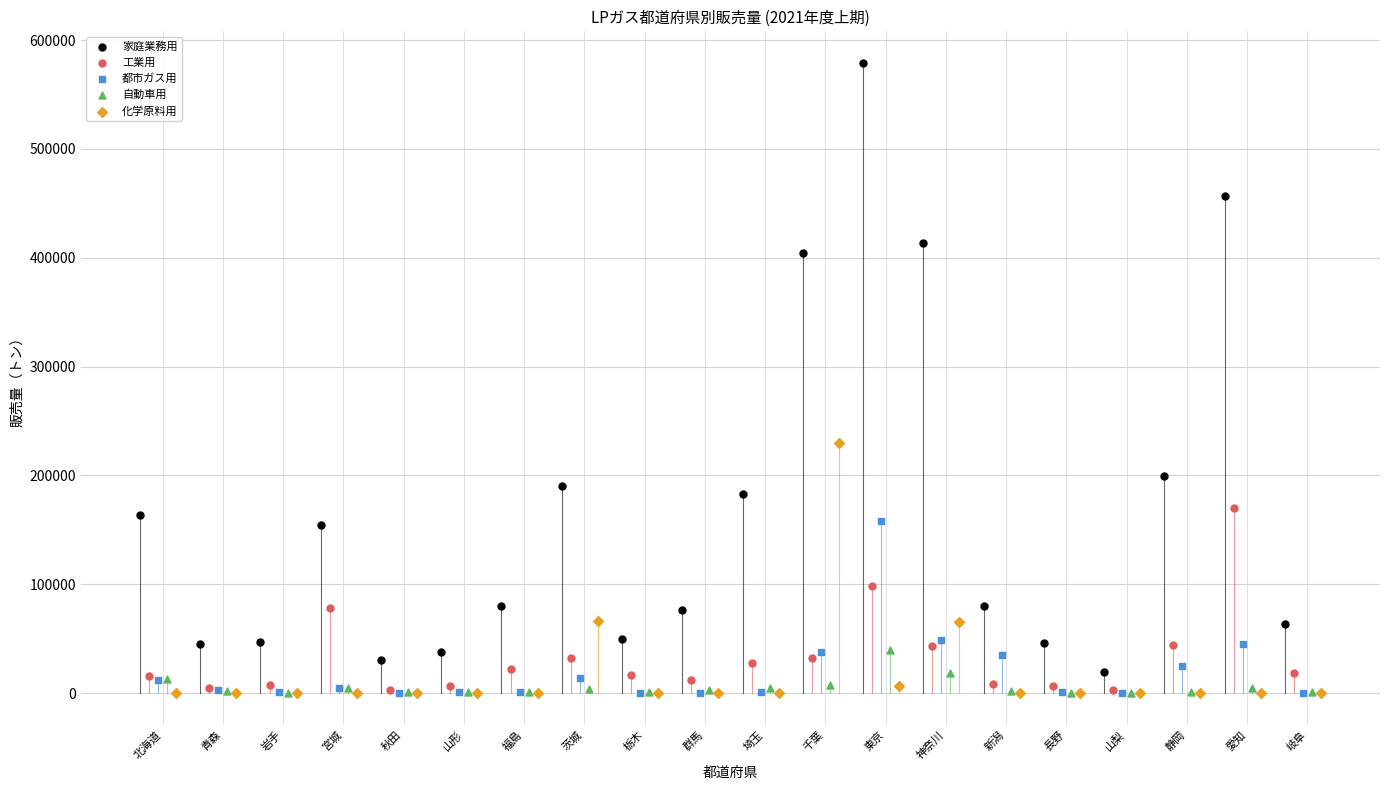

Which series has the widest spread of Y values?

家庭業務用